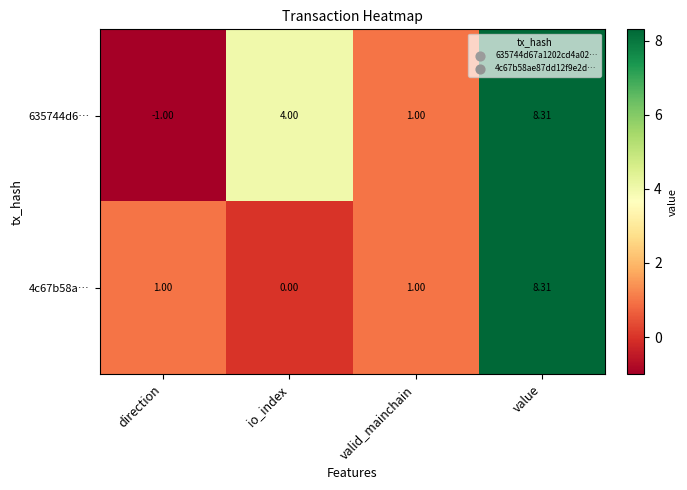

Count the number of data series in this chart.

2